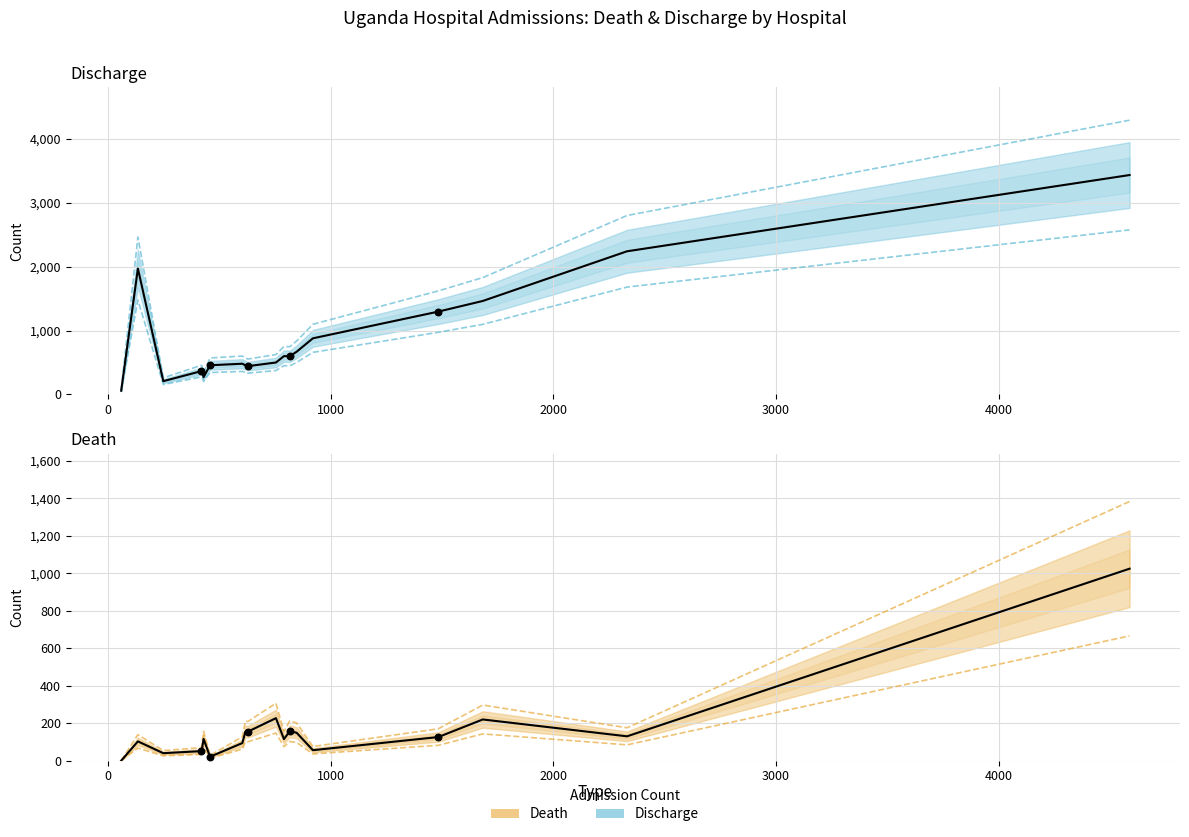

Which series contains the lowest Y value?

Death